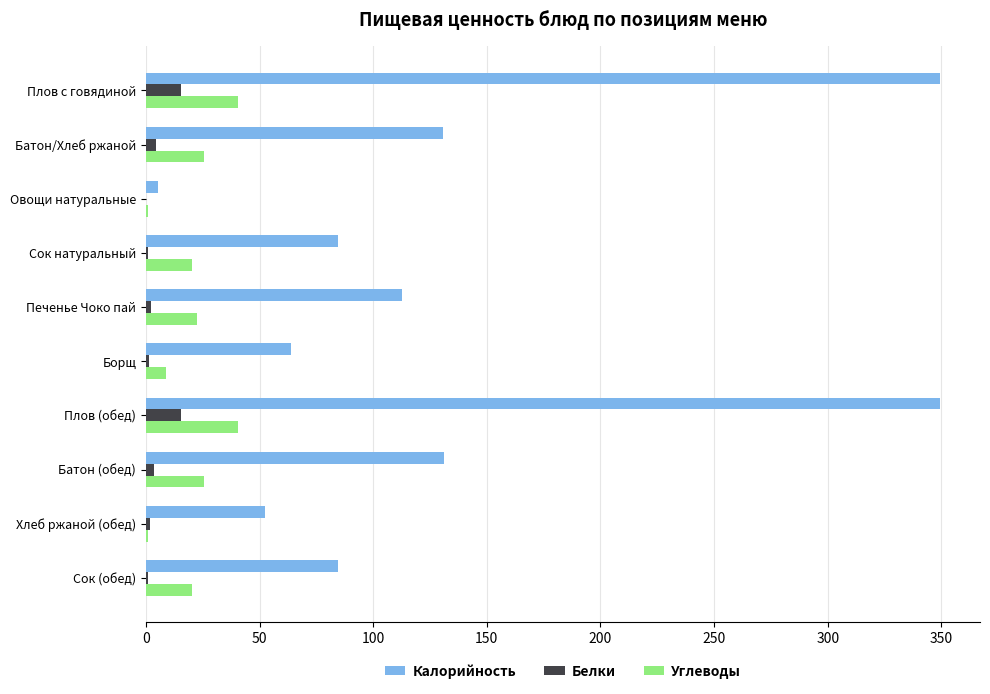

Which series has the largest total across all categories?

Калорийность